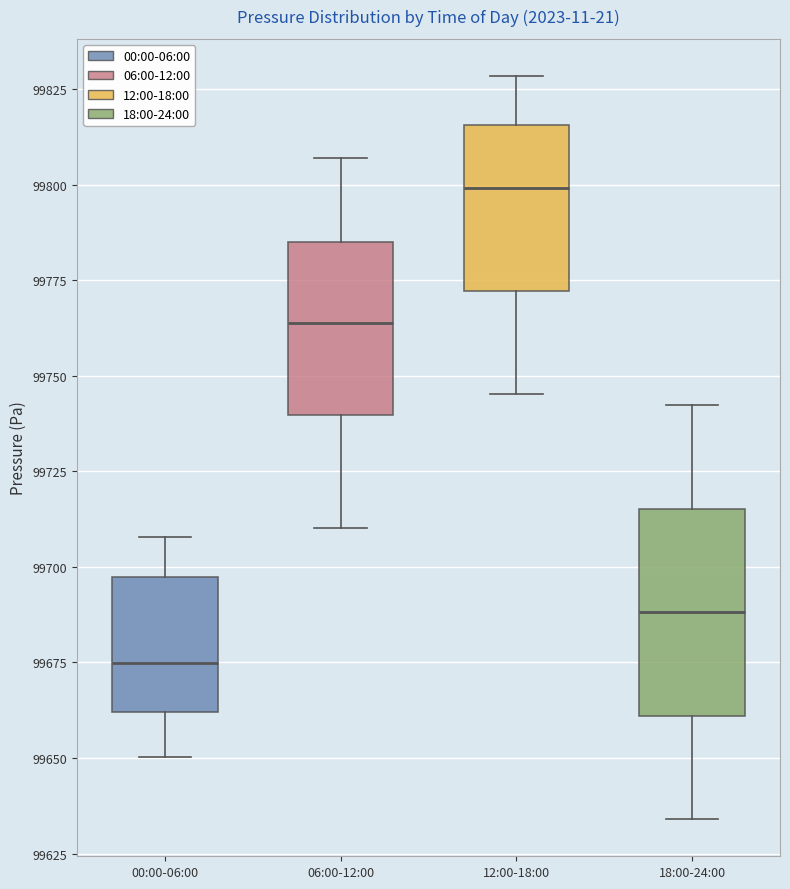

Which box has the highest median line?

12:00-18:00